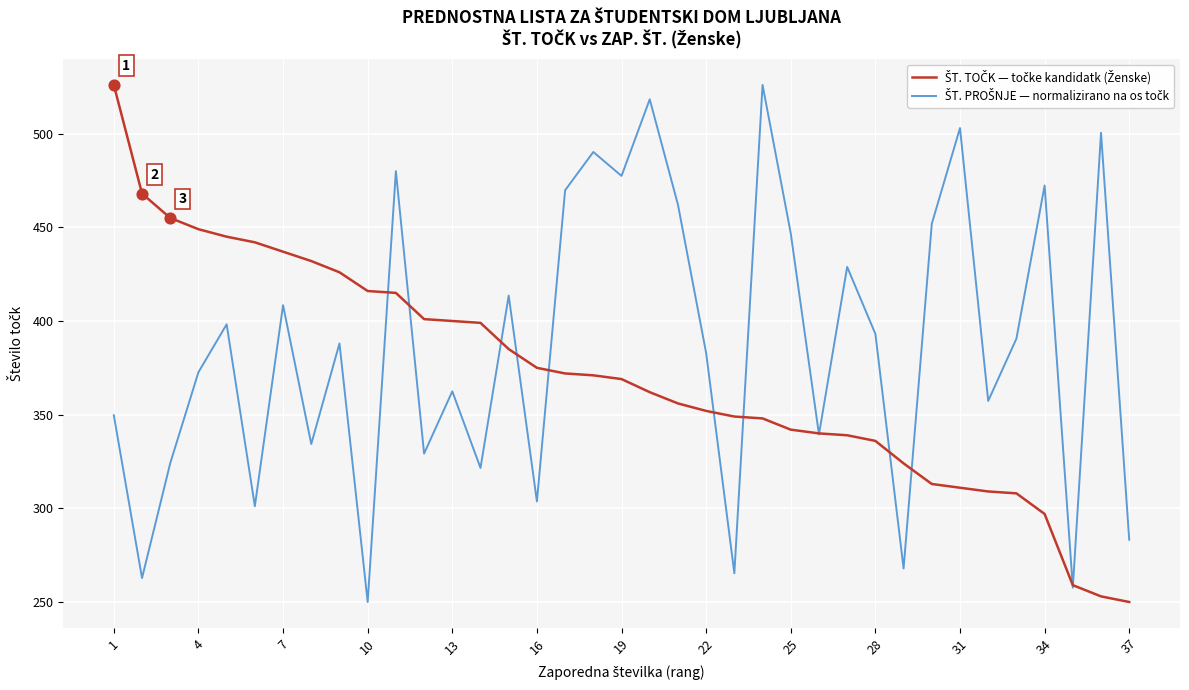

At how many categories does at least one series exceed 420?

22